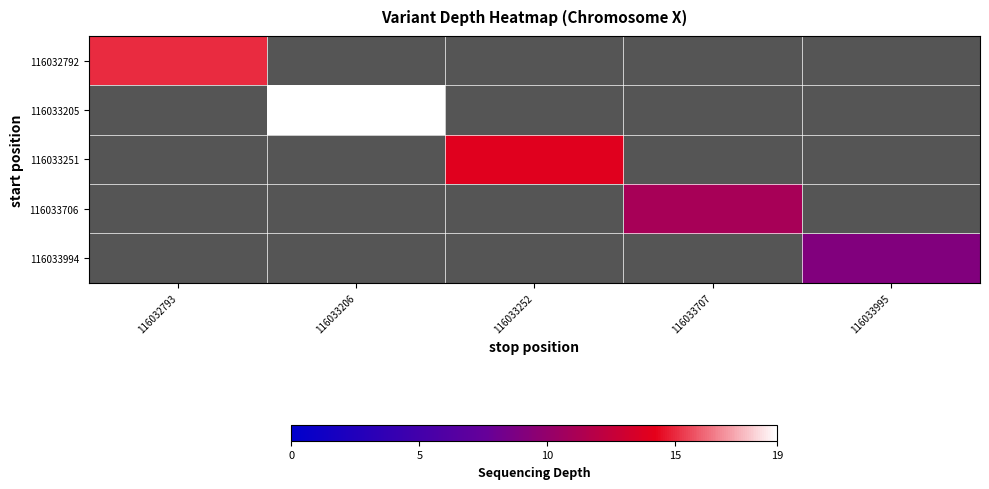

Which series has the widest spread of values?

116032792